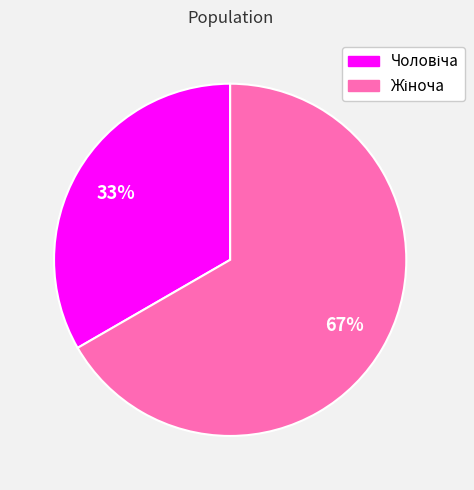

To the nearest percent, what is the average slice percentage?

50%